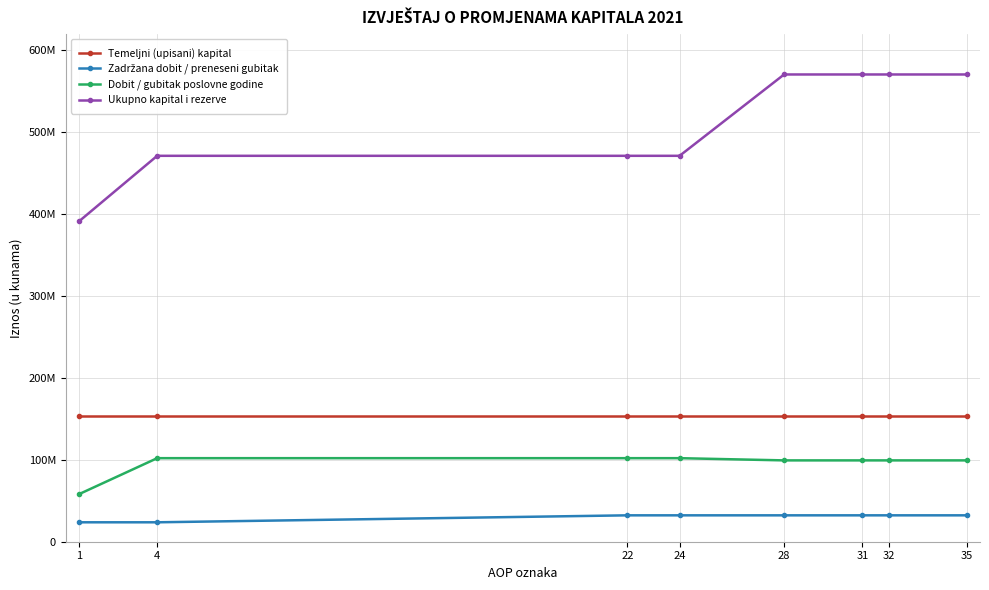

What is the value of the Ukupno kapital i rezerve point at the 6th from the left?

570700726